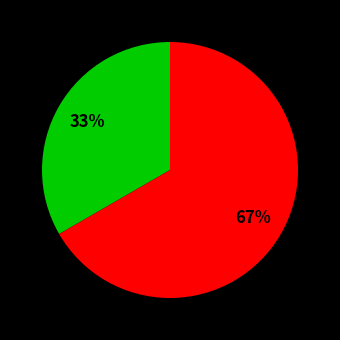

Is there any slice that represents more than half of the pie?

Yes